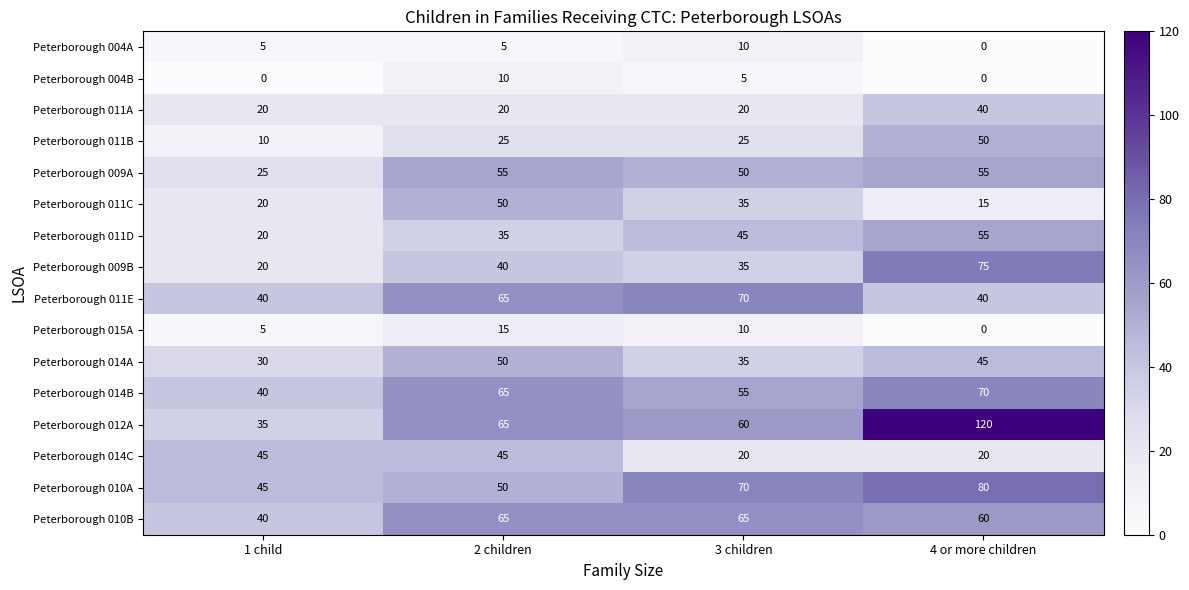

Between 1 child and 3 children, which series saw the biggest shift?

Peterborough 011E